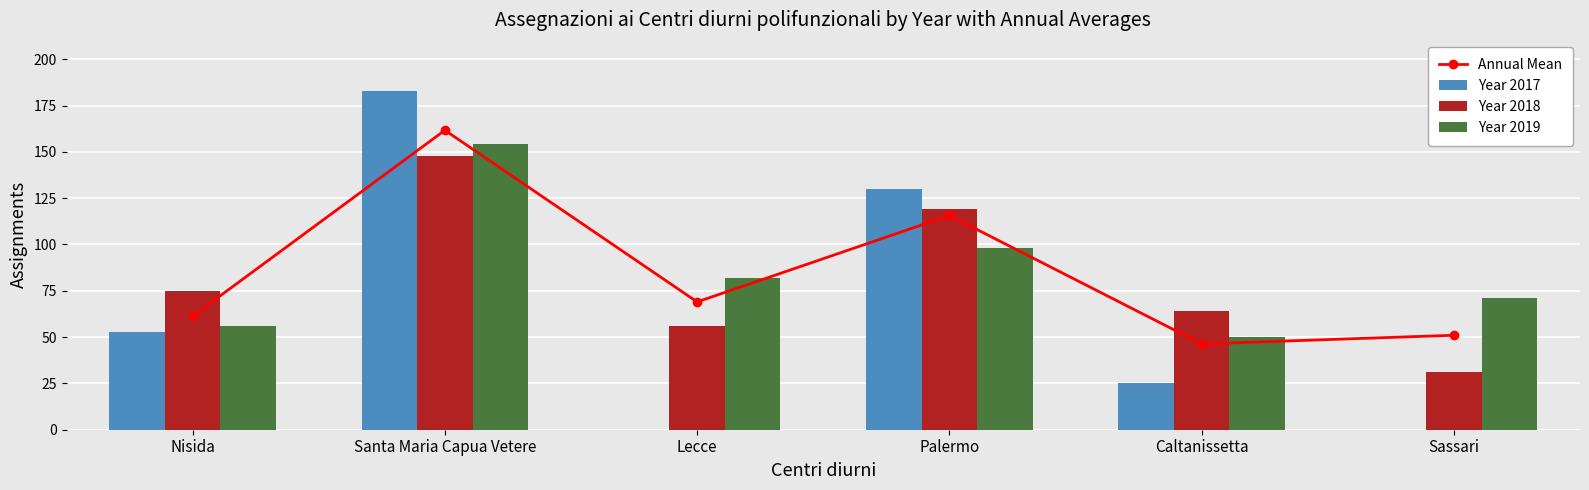

Which series changed the most between Nisida and Sassari?

Year 2017